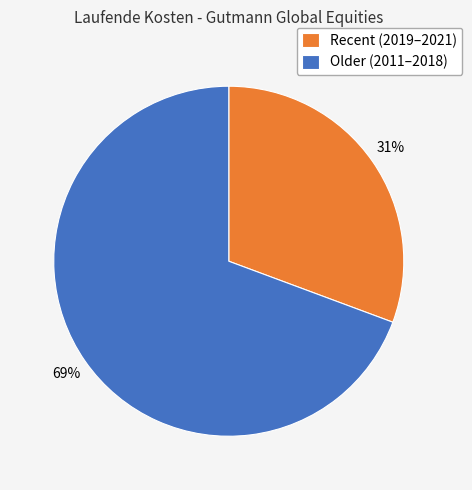

What percentage is the Recent (2019–2021) slice, to the nearest percent?

31%